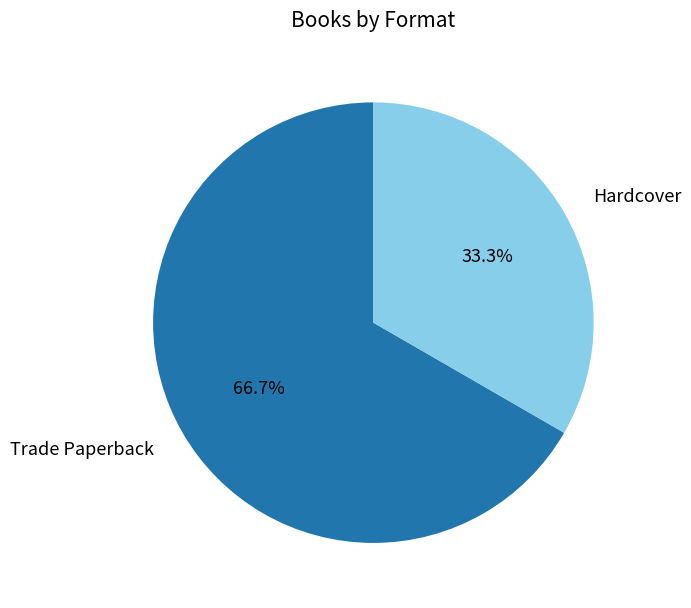

True or false: Hardcover accounts for 33% of the total.

True